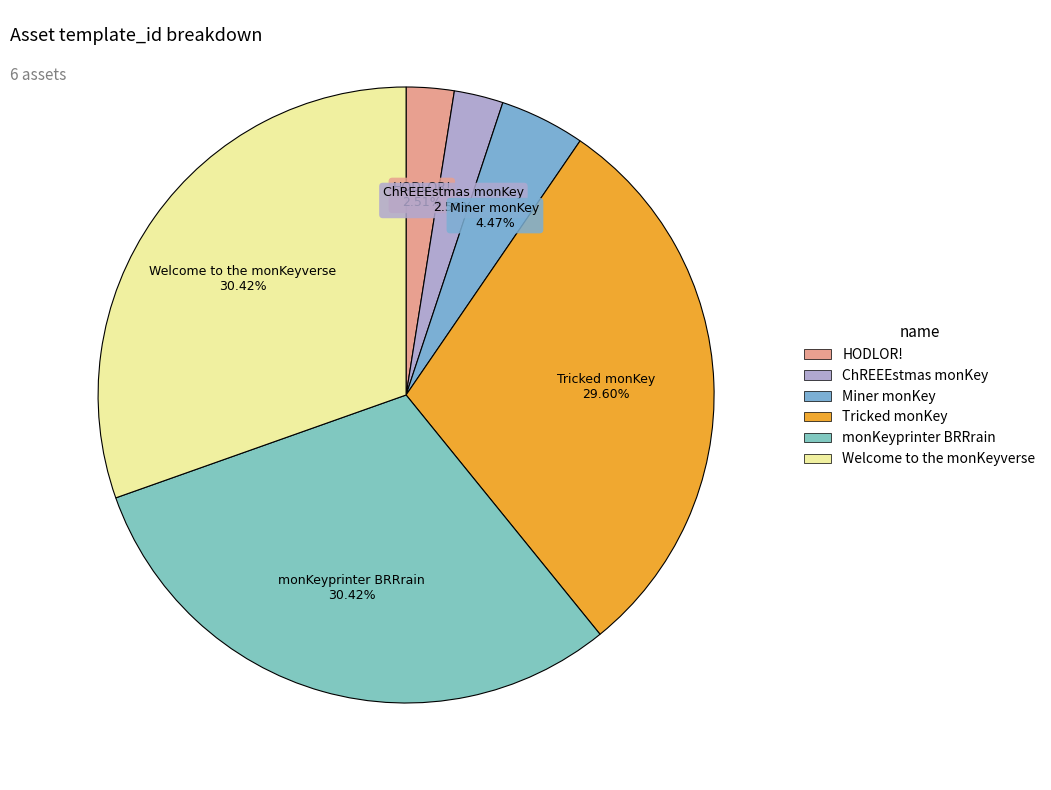

Count the number of slices in the pie.

6